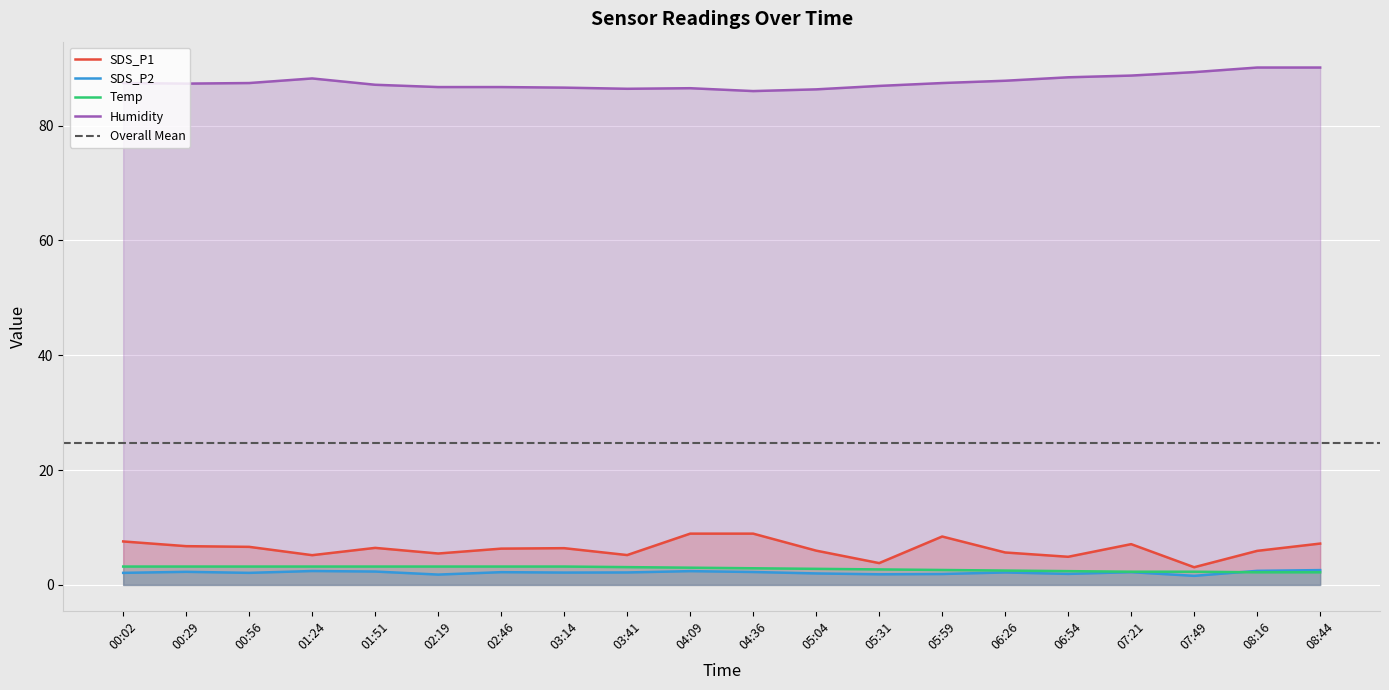

True or false: Humidity and SDS_P2 intersect in this chart.

False